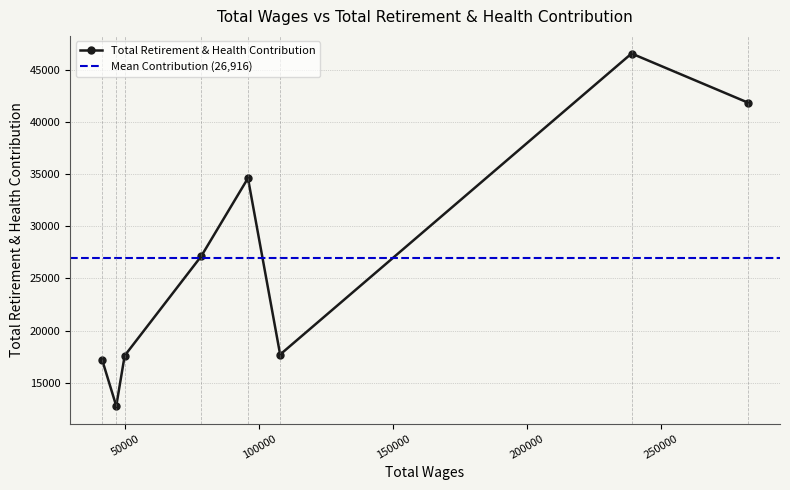

The chart shows a value of 15997 at Public Information Officer. True or false?

False